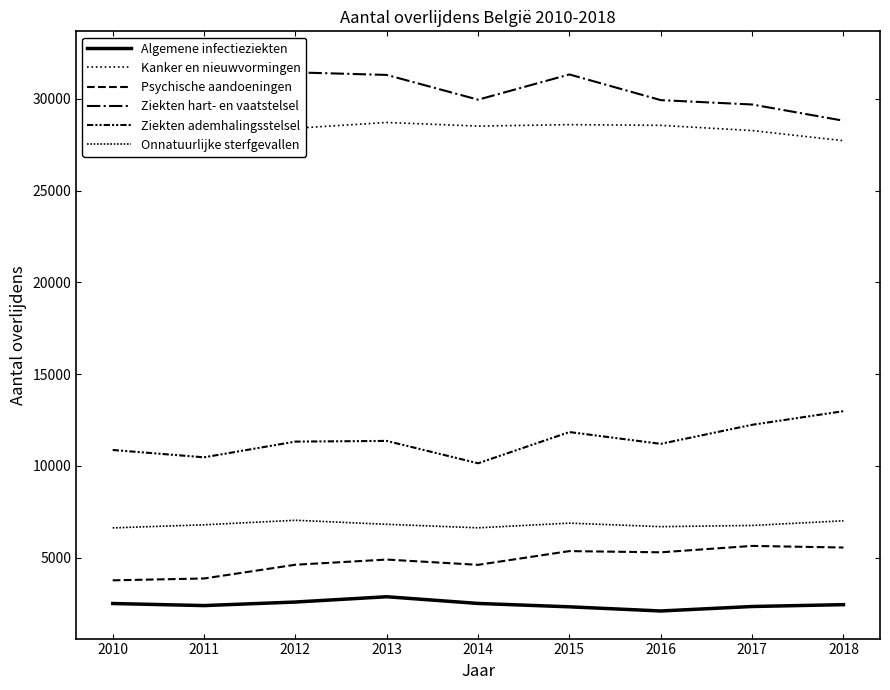

At which category does Ziekten hart- en vaatstelsel reach its first local peak?

2012